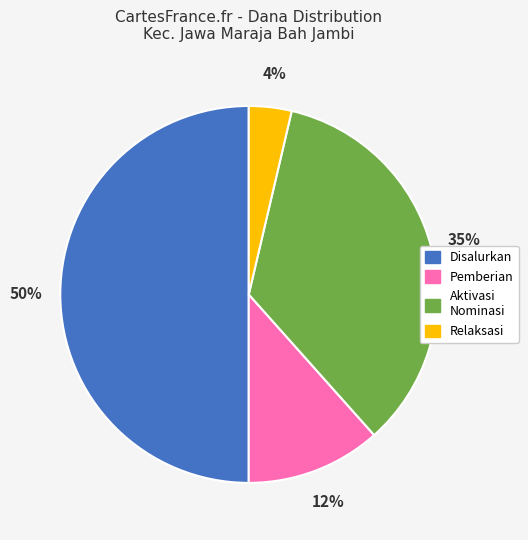

To the nearest percent, what is the difference between the largest and smallest slice percentages?

46%